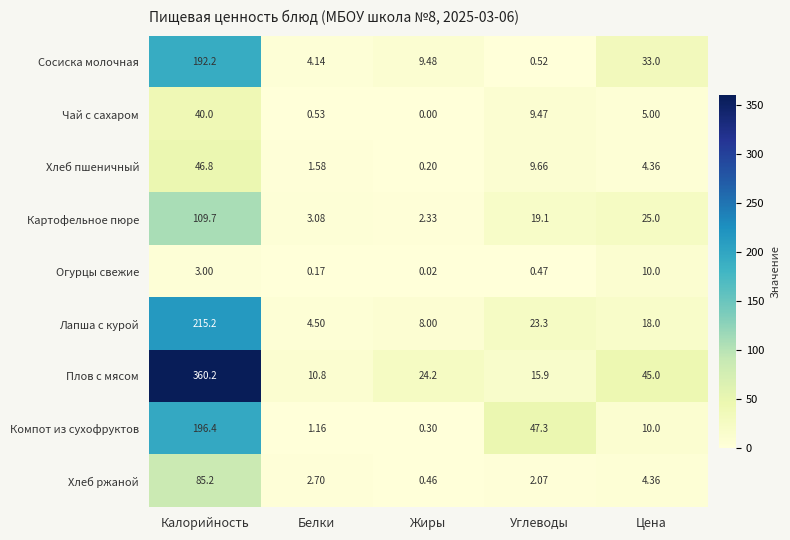

Rank the series by their maximum value, from lowest to highest.

Огурцы свежие, Чай с сахаром, Хлеб пшеничный, Хлеб ржаной, Картофельное пюре, Сосиска молочная, Компот из сухофруктов, Лапша с курой, Плов с мясом